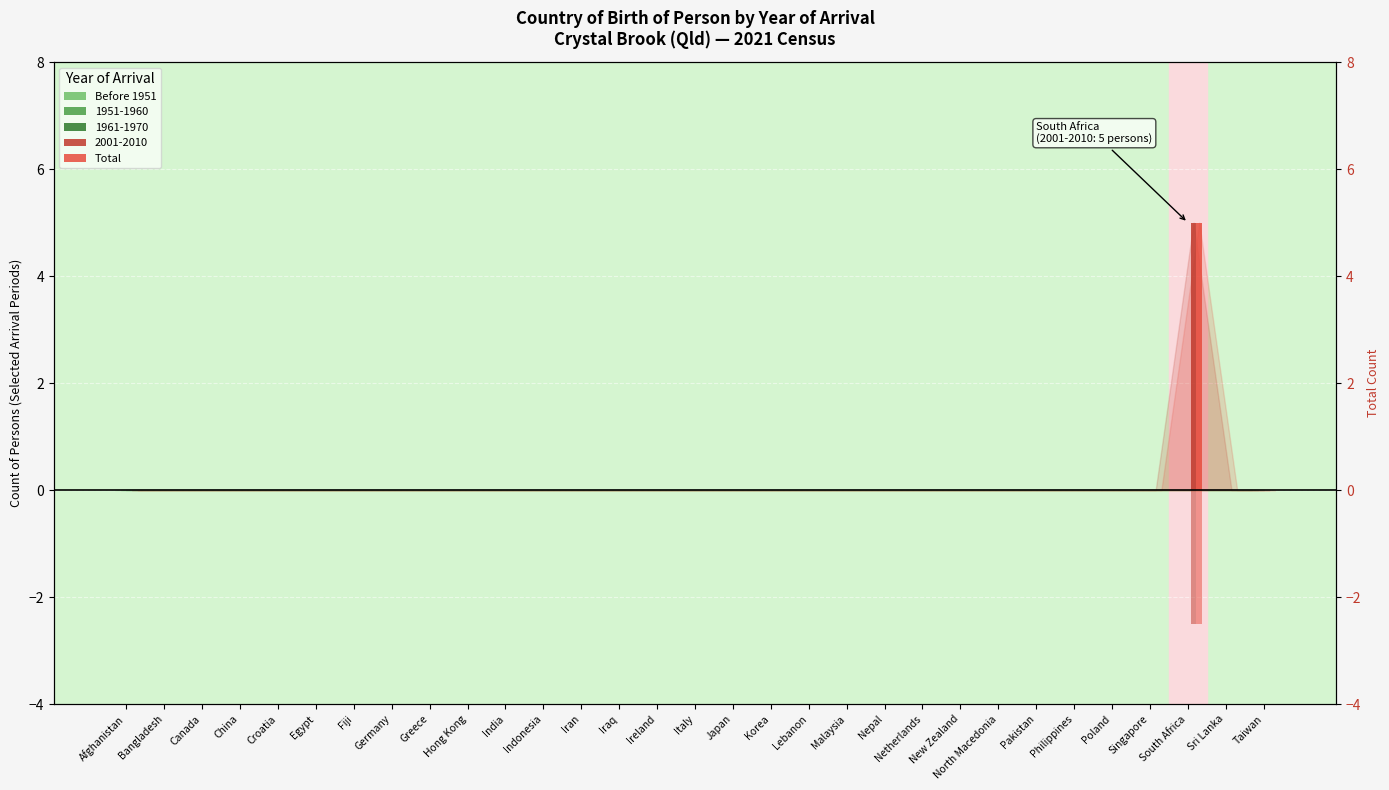

What is the label of the 4th bar from the right?

Singapore